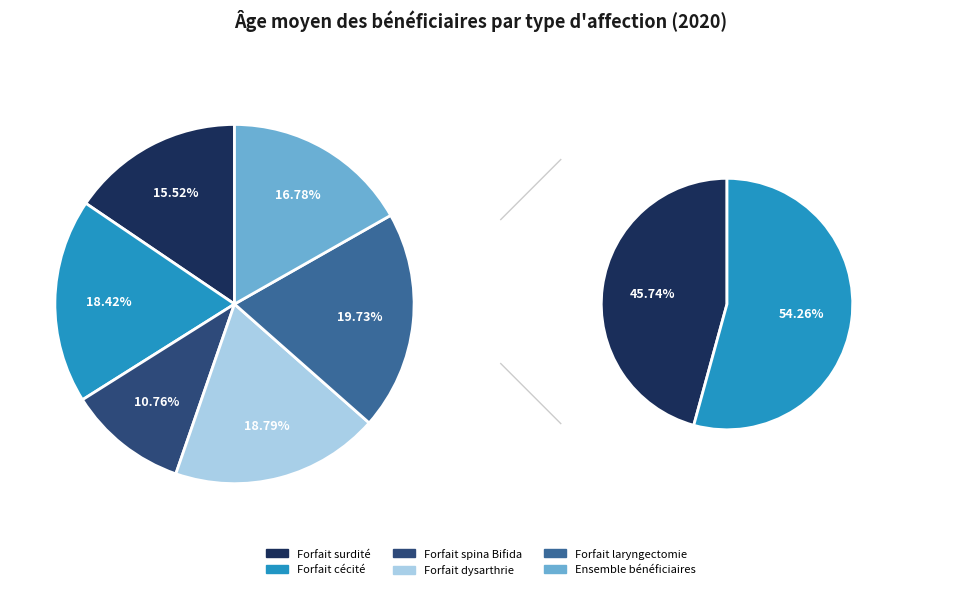

Which slice is the largest?

Forfait laryngectomie